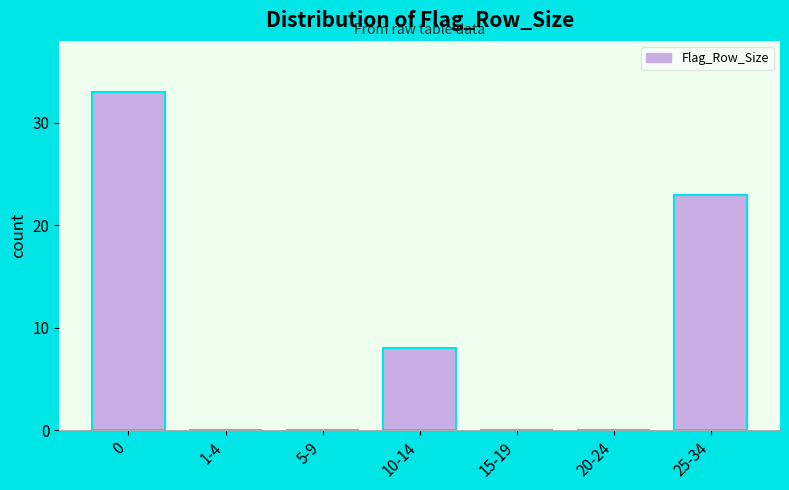

Reading right to left, transcribe all the data shown in this chart.

25-34=23	20-24=0	15-19=0	10-14=8	5-9=0	1-4=0	0=33